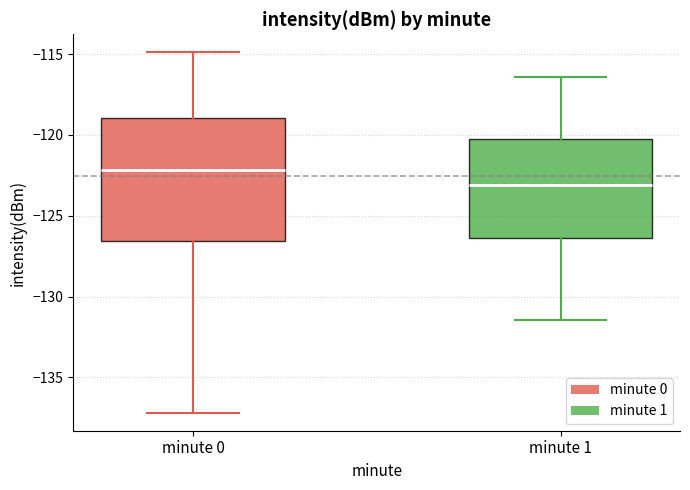

Which box has the lowest median line?

minute 1